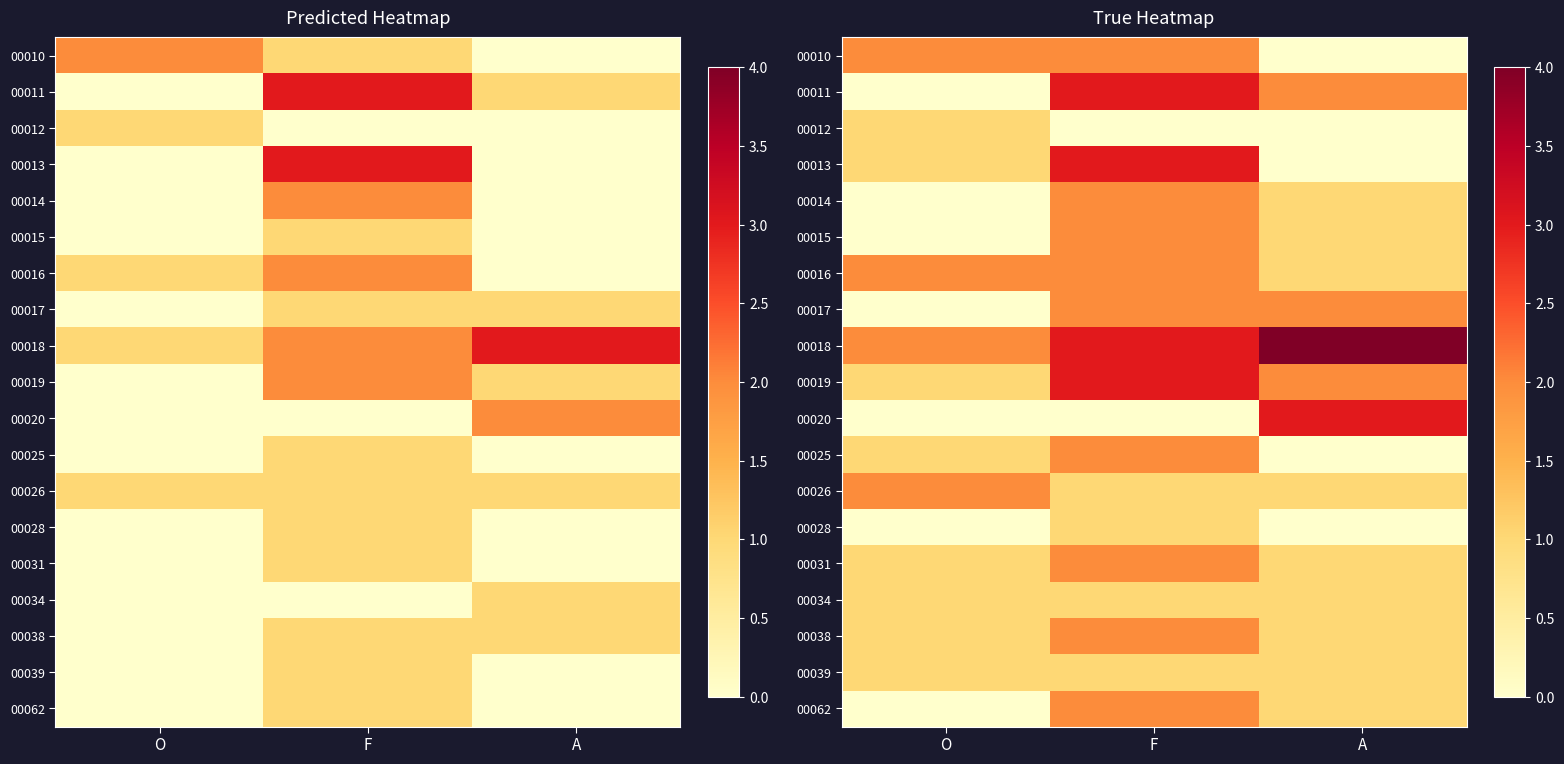

At which label does 00034 reach its minimum?

O